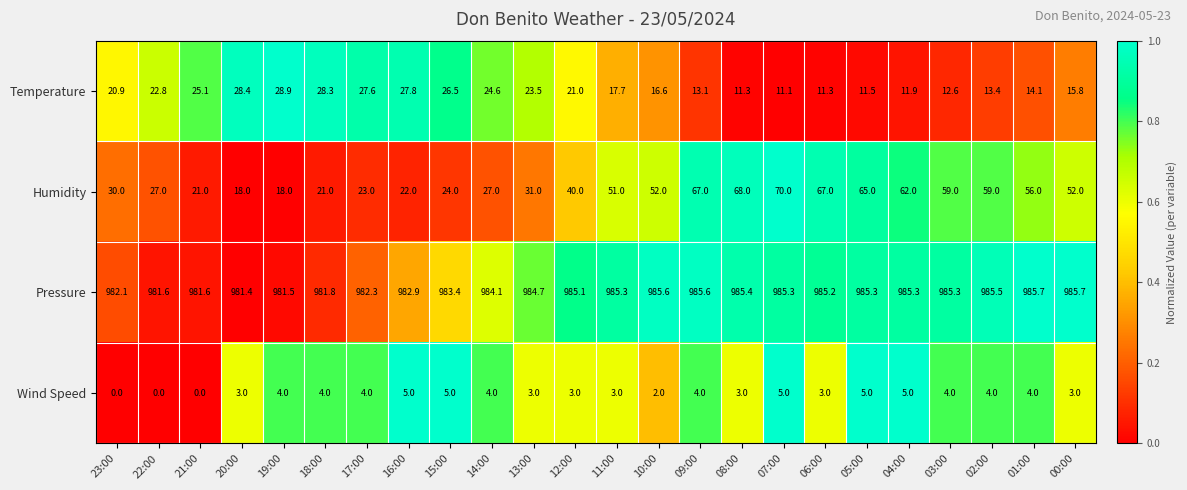

Which category has the lowest value in the Temperature series?

07:00